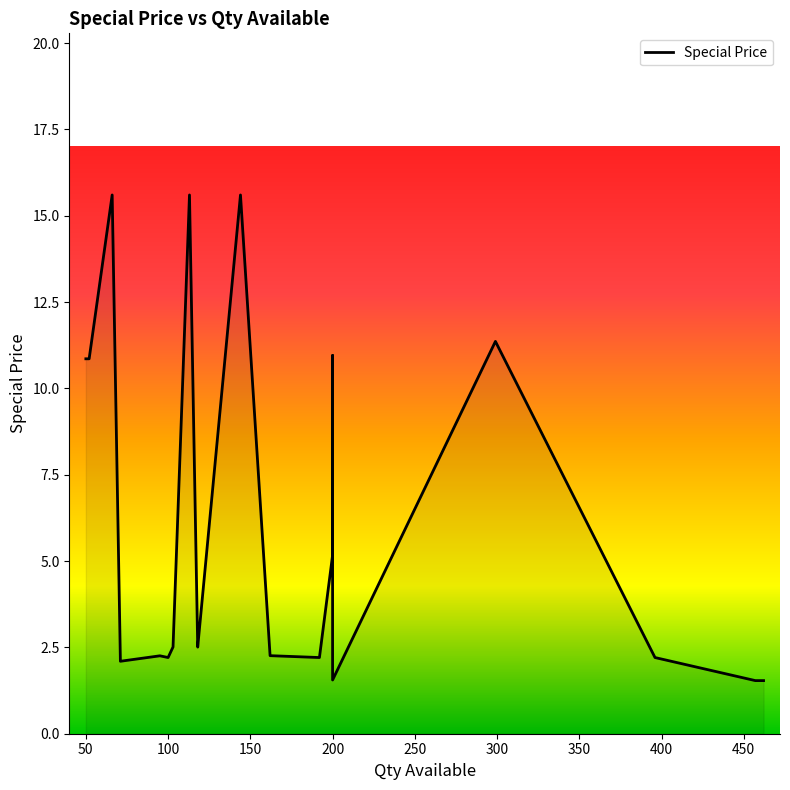

How many values exceed 2?

17